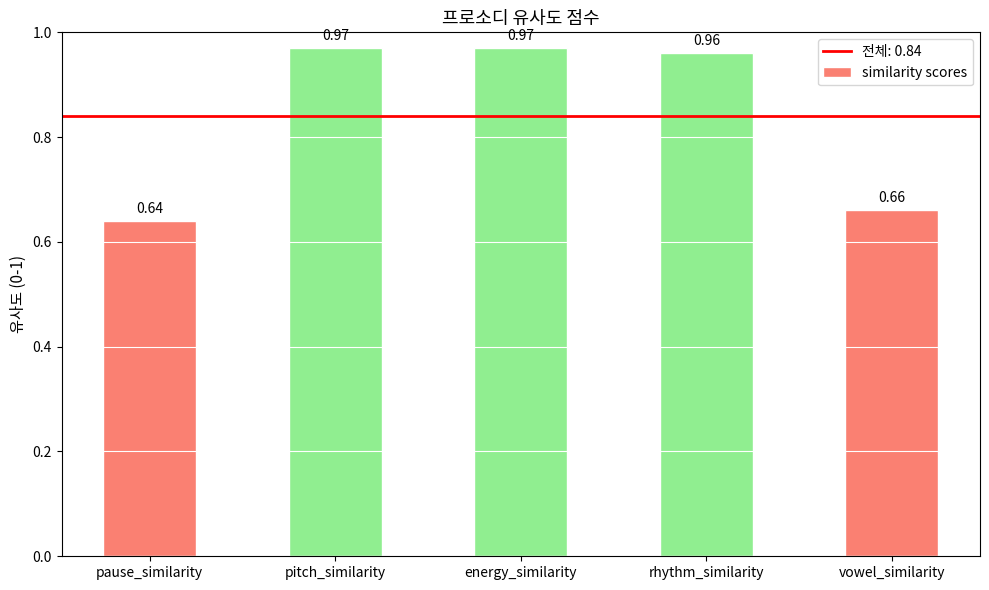

Which label corresponds to the smallest value in the chart?

pause_similarity